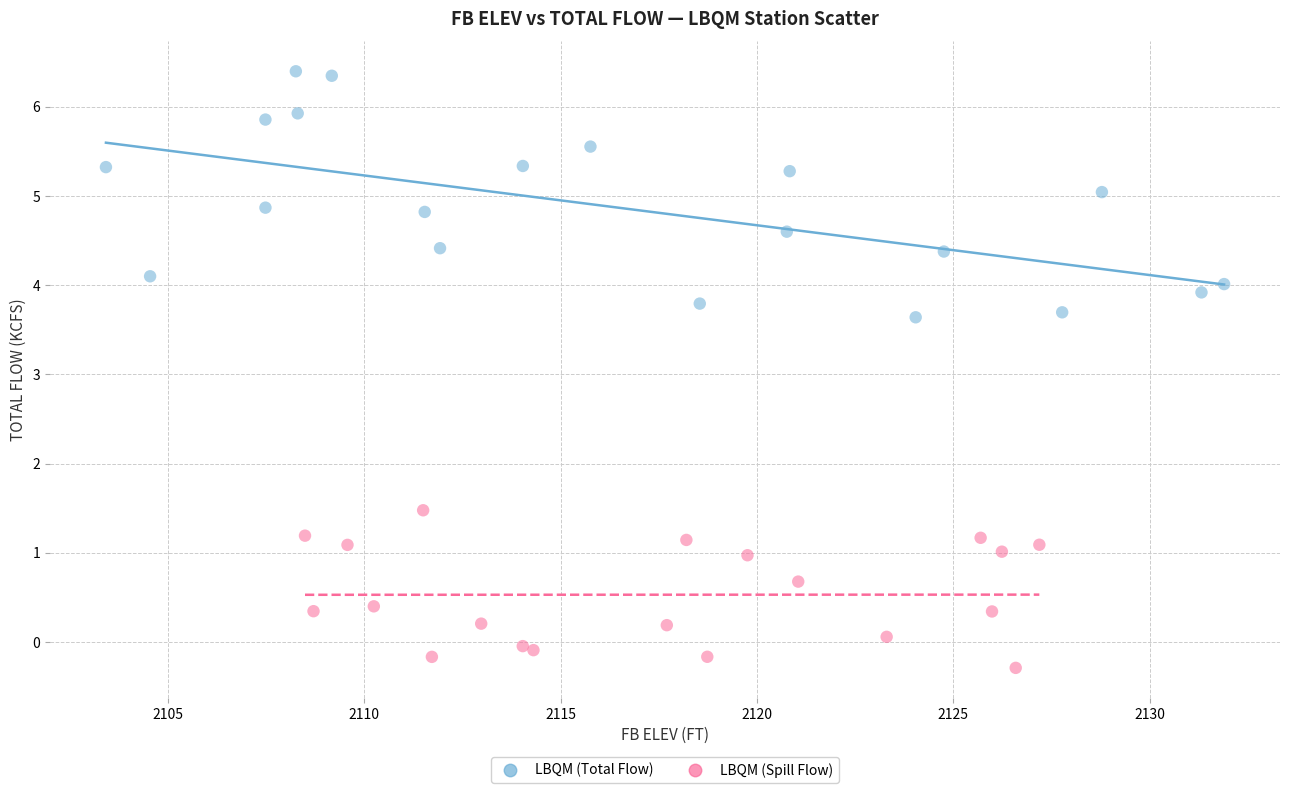

Which series contains the highest Y value?

LBQM (Total Flow)